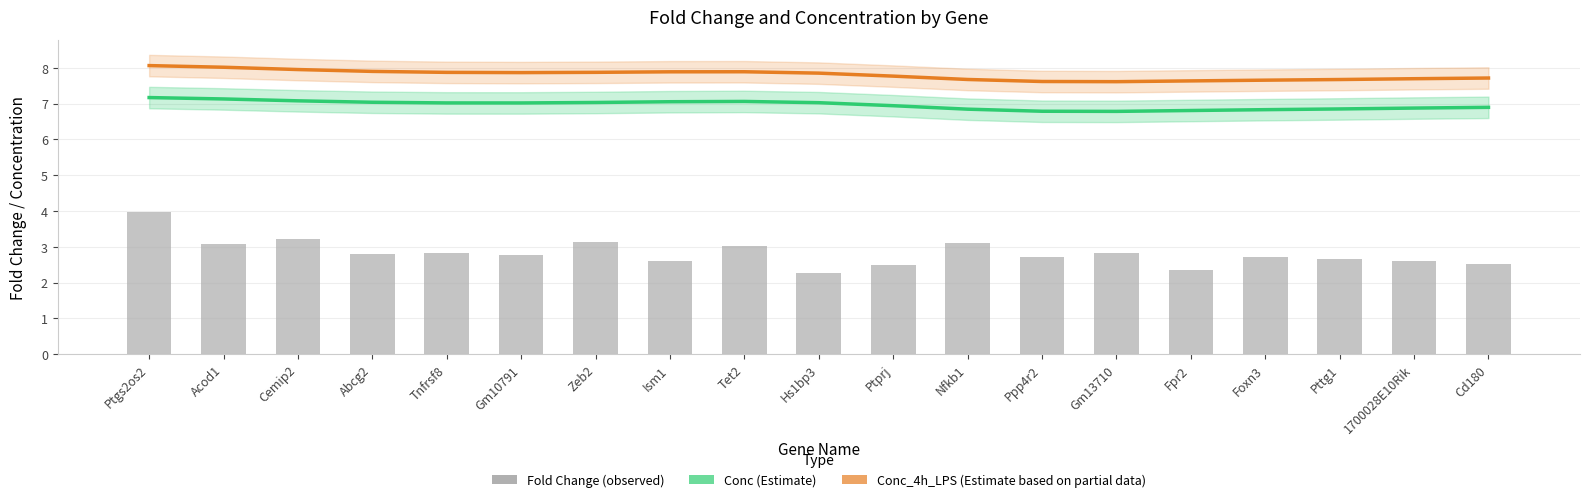

Between Ptgs2os2 and Gm10791, which series saw the biggest shift?

Fold Change (observed)